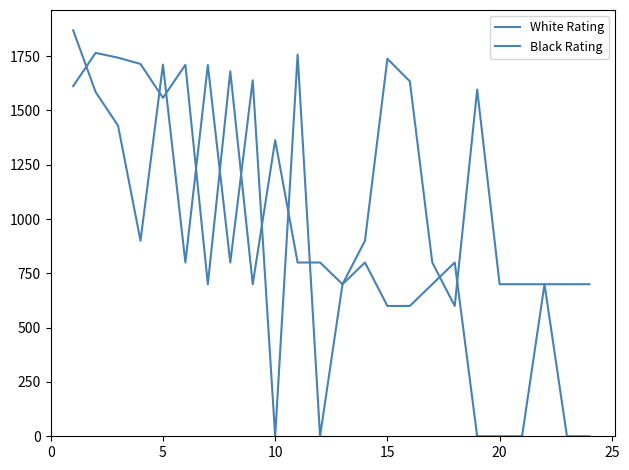

How many lines are shown in the chart?

2